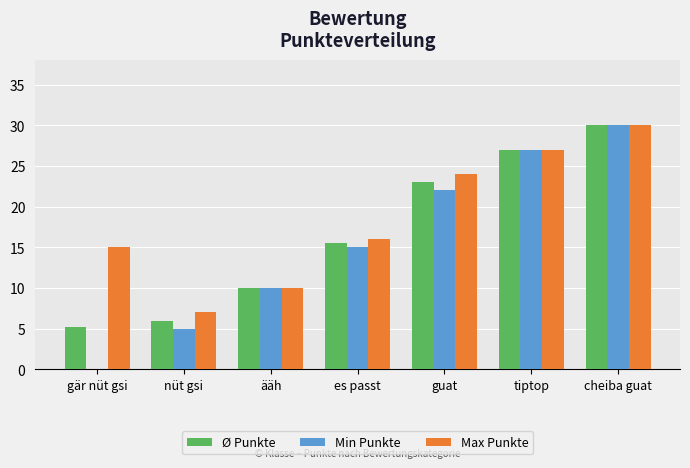

Is the value of Ø Punkte at tiptop greater than the value of Max Punkte at cheiba guat?

No